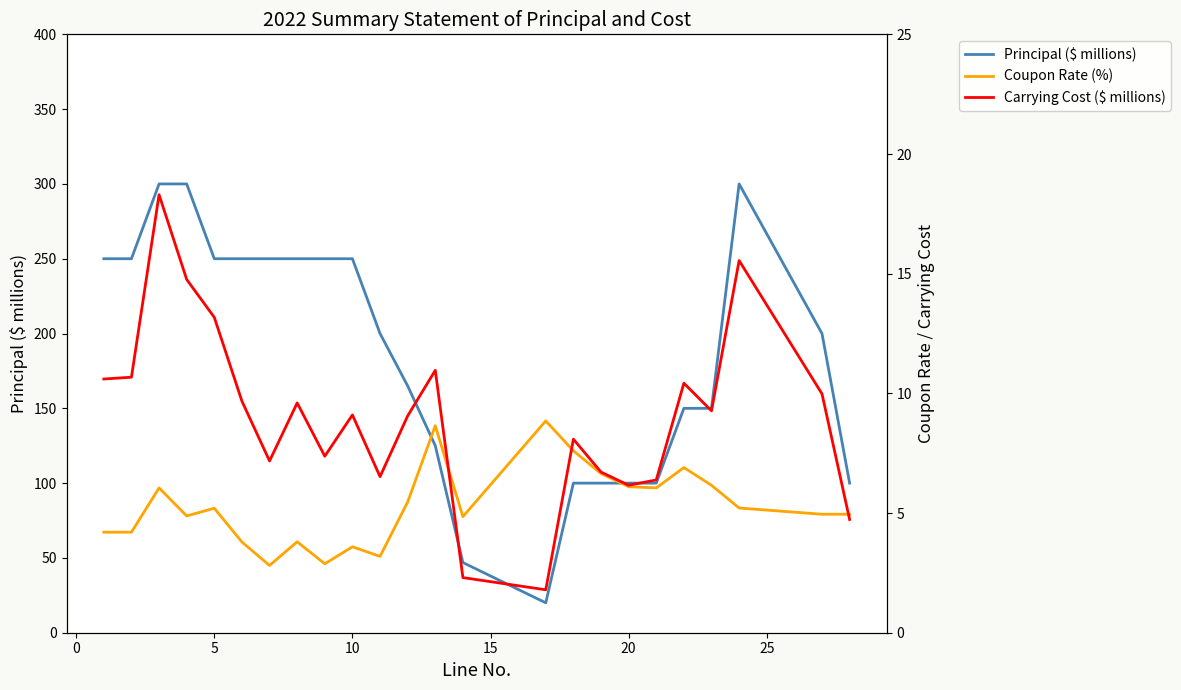

What is the lowest value of the Principal ($ millions) series?

20.0